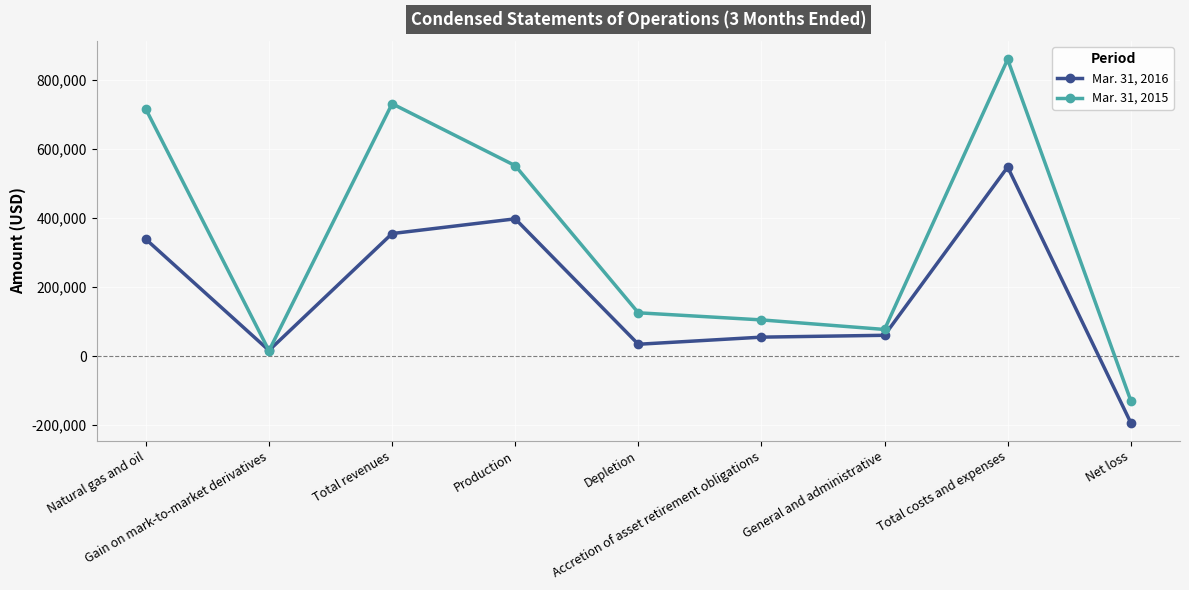

Rank the series by their average value, from highest to lowest.

Mar. 31, 2015, Mar. 31, 2016